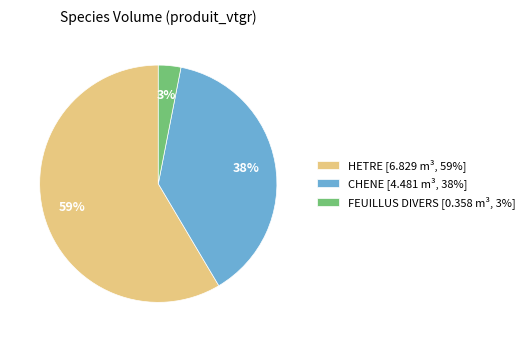

Do FEUILLUS DIVERS [0.358 m³, 3%] and CHENE [4.481 m³, 38%] together represent more than half of the pie?

No